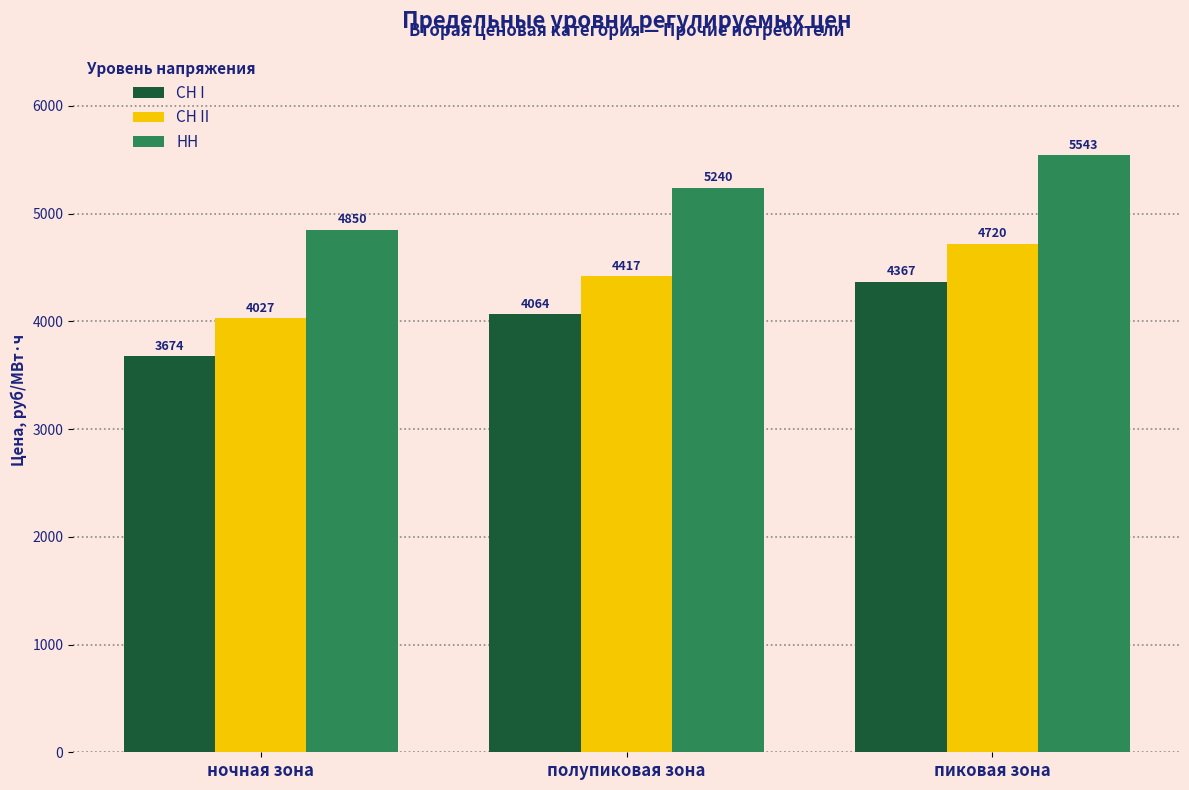

What is the sum of all СН I values?

12106.7